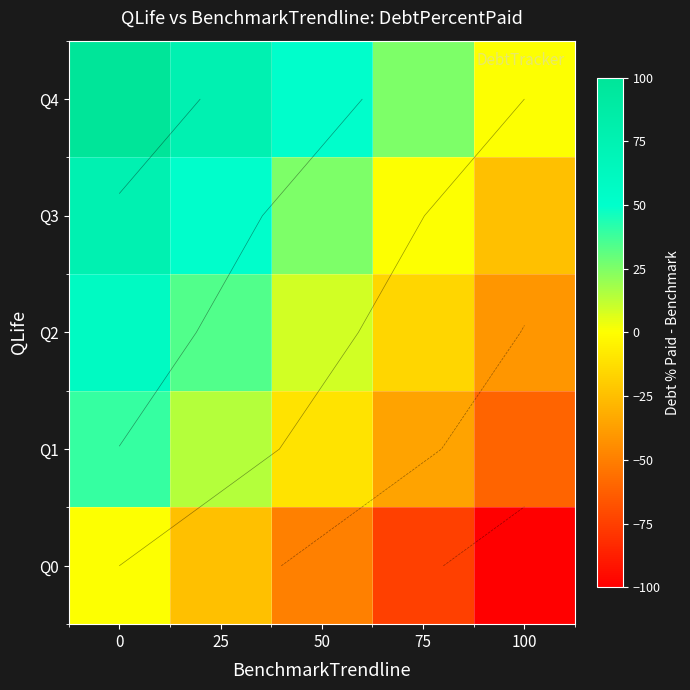

What value does the row_0 series have at 100?

-100.0